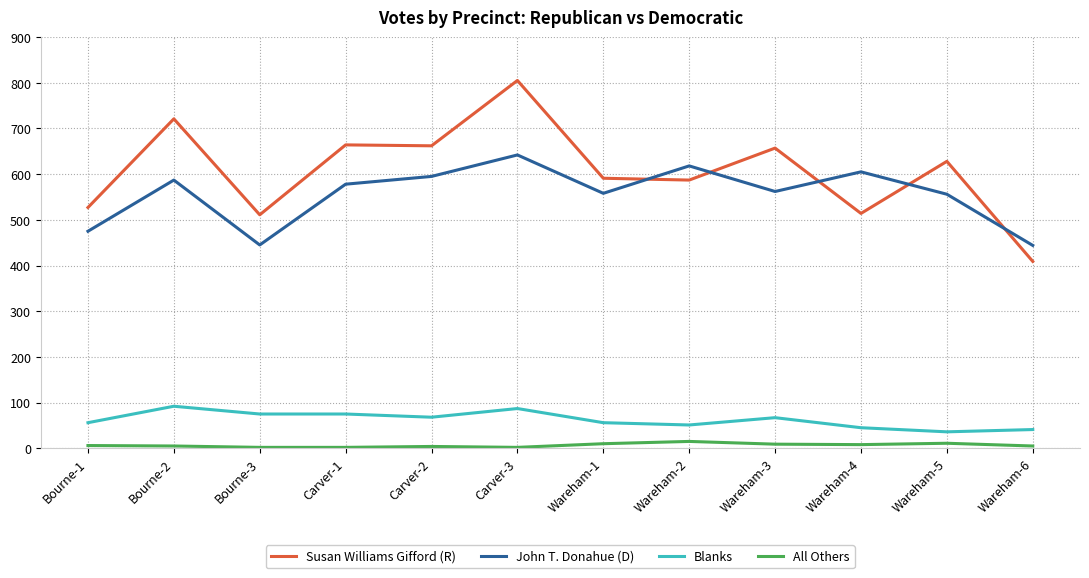

What is the difference between the highest and lowest values at Wareham-1?

581